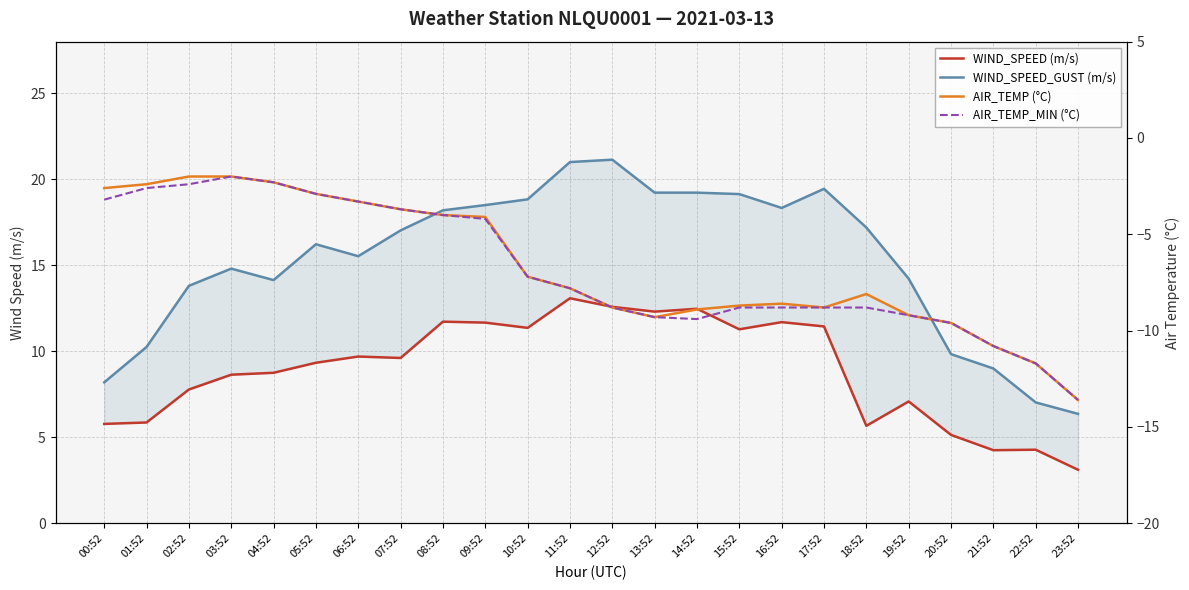

How many lines are shown in the chart?

4